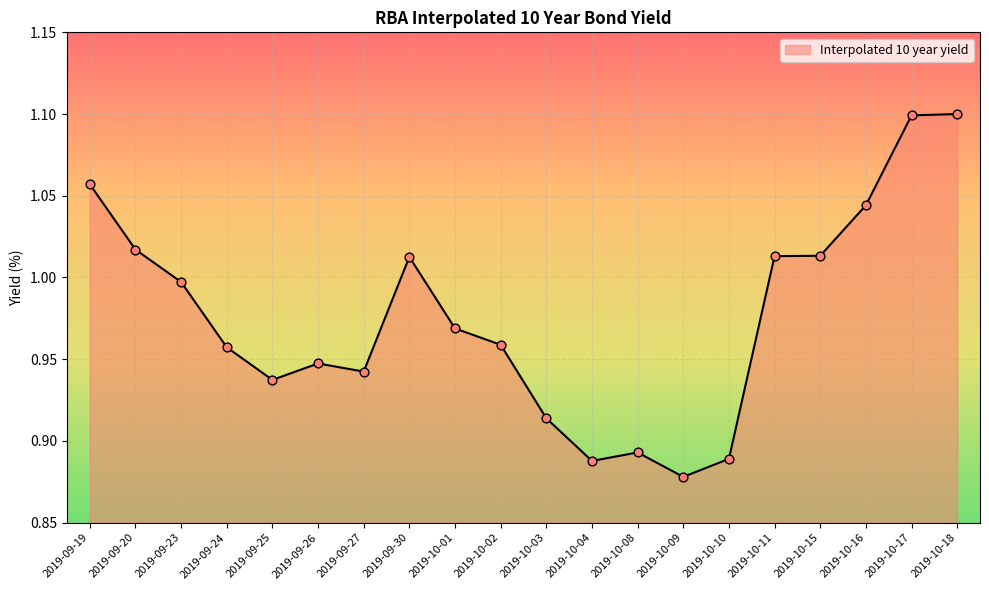

What is the change in value from 2019-10-08 to 2019-10-11?

+0.1